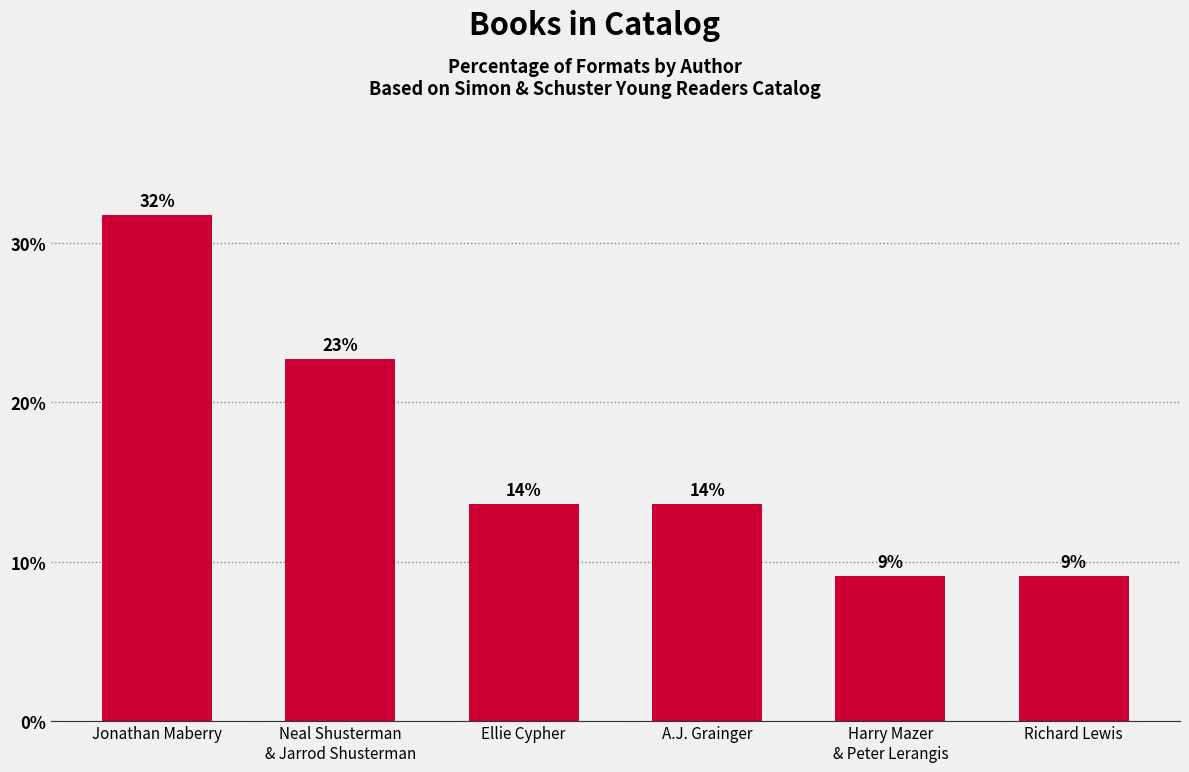

Does the chart contain any negative values?

No